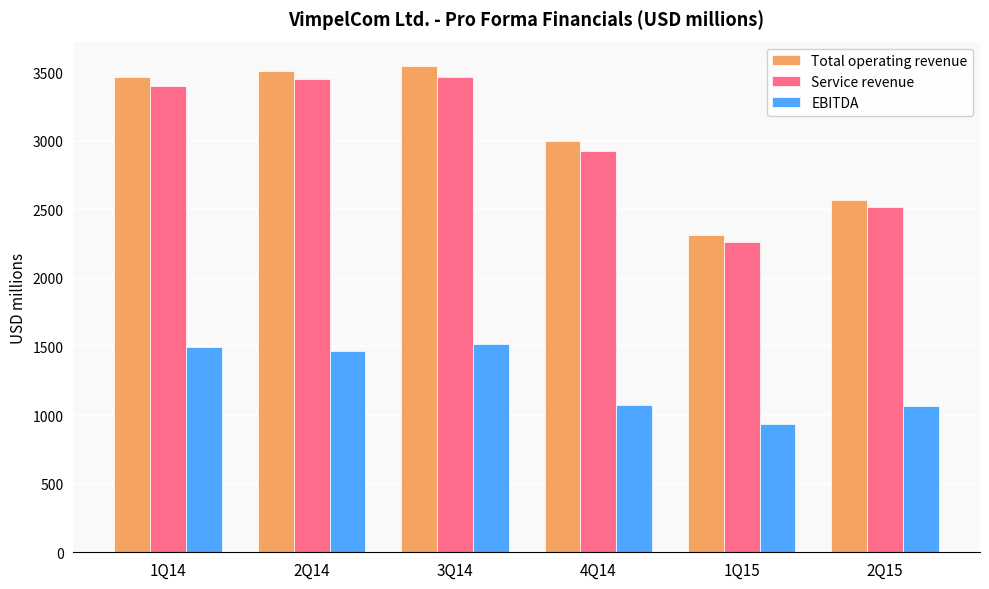

Which category has the lowest value in the Service revenue series?

1Q15